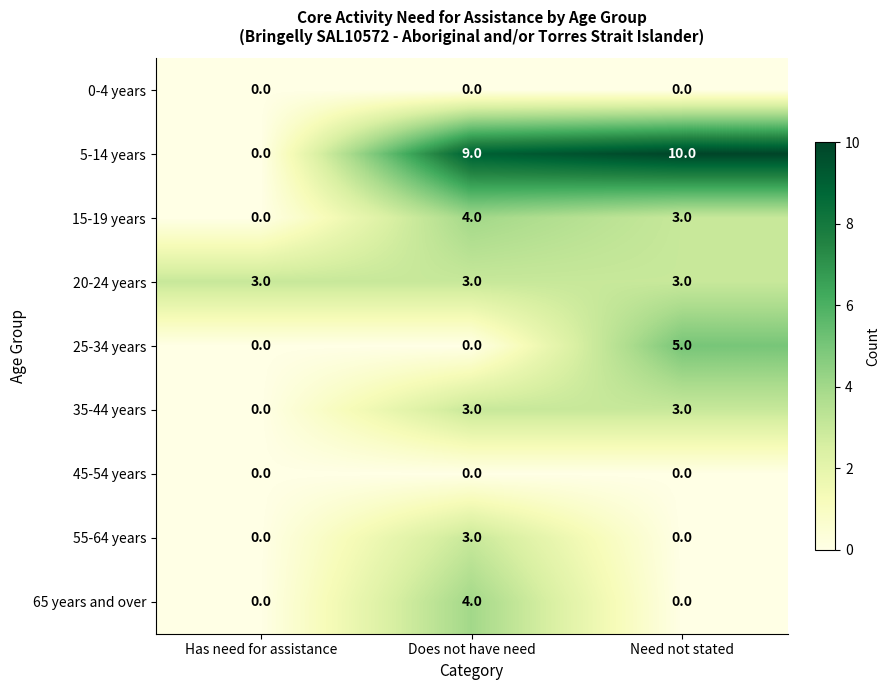

What is the highest value of the 35-44 years series?

3